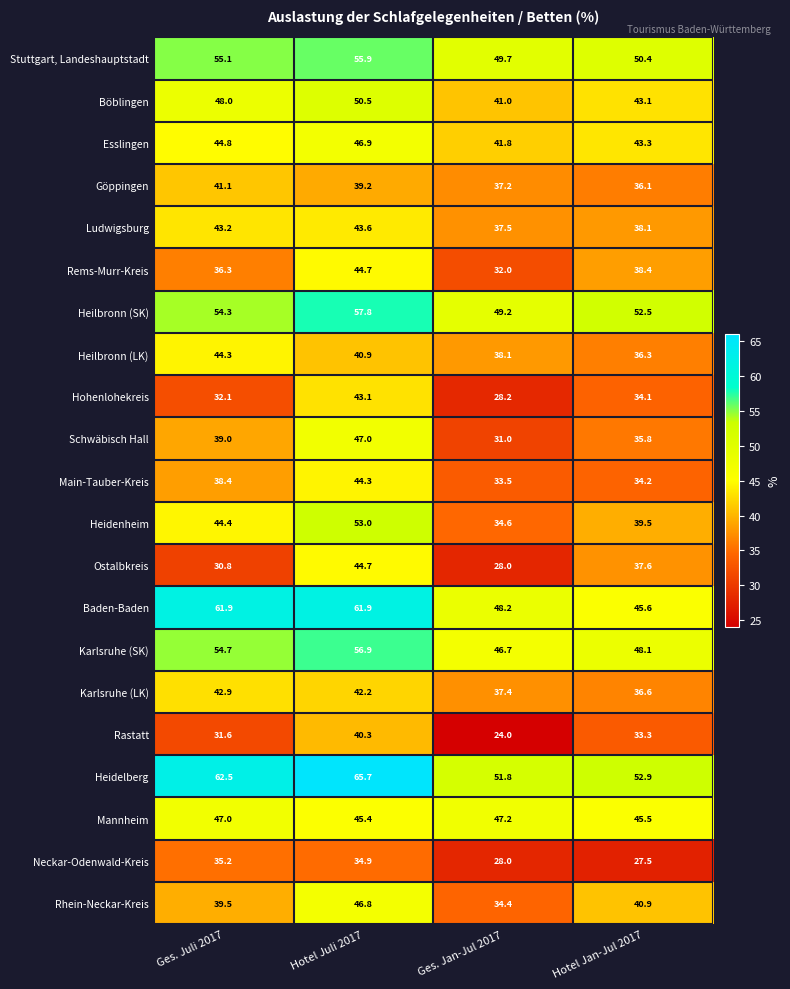

List the labels in order of Neckar-Odenwald-Kreis value, smallest first.

Hotel Jan-Jul 2017, Ges. Jan-Jul 2017, Hotel Juli 2017, Ges. Juli 2017